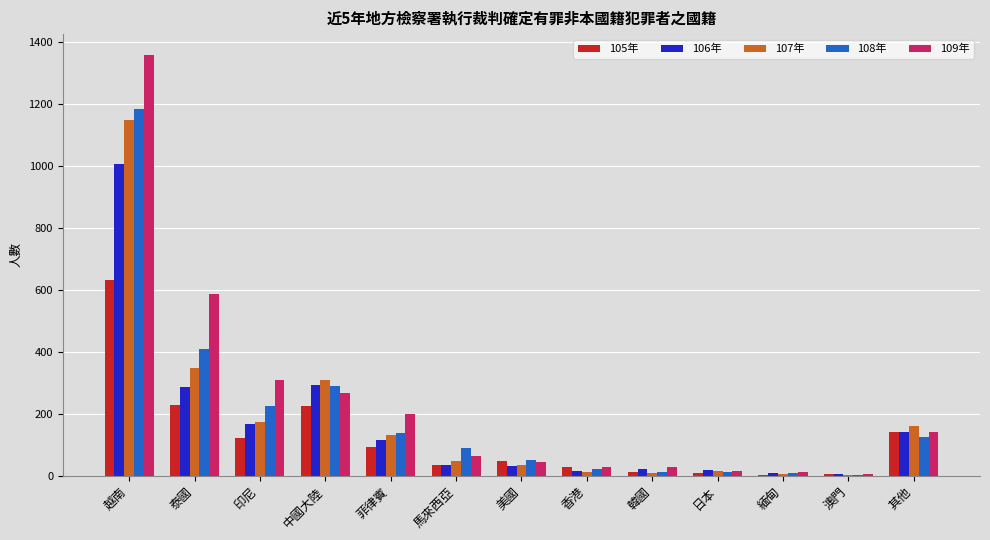

Is the value of 106年 at 中國大陸 greater than the value of 105年 at 印尼?

Yes